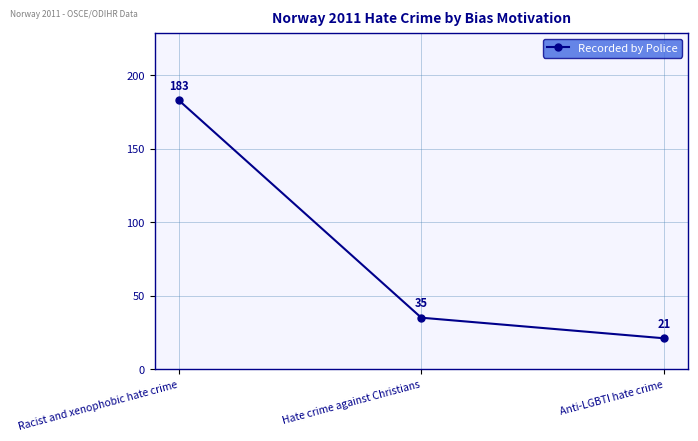

What is the change in value from Hate crime against Christians to Anti-LGBTI hate crime?

-14